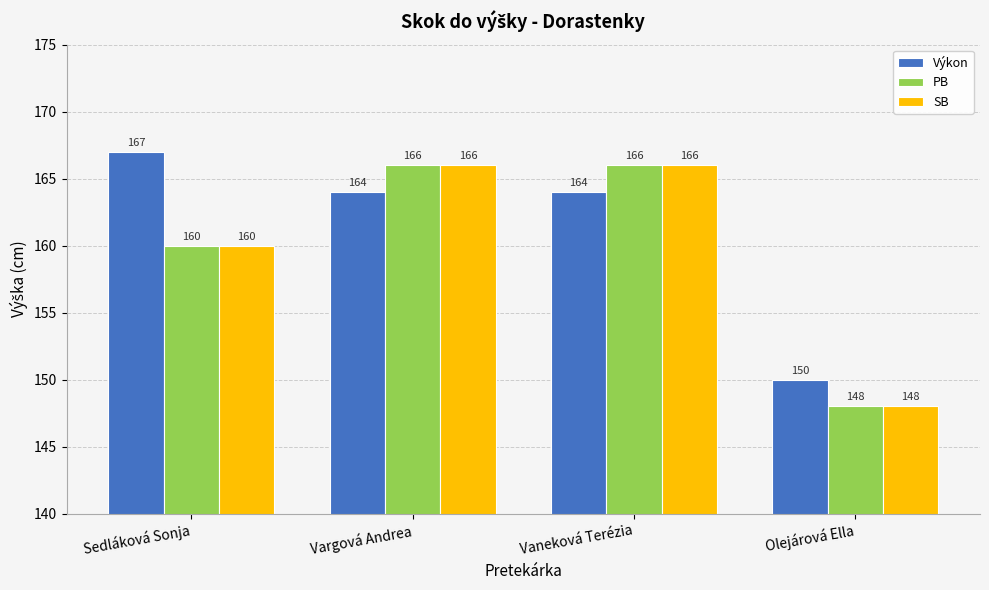

What is the spread (max minus min) of values at Olejárová Ella?

2